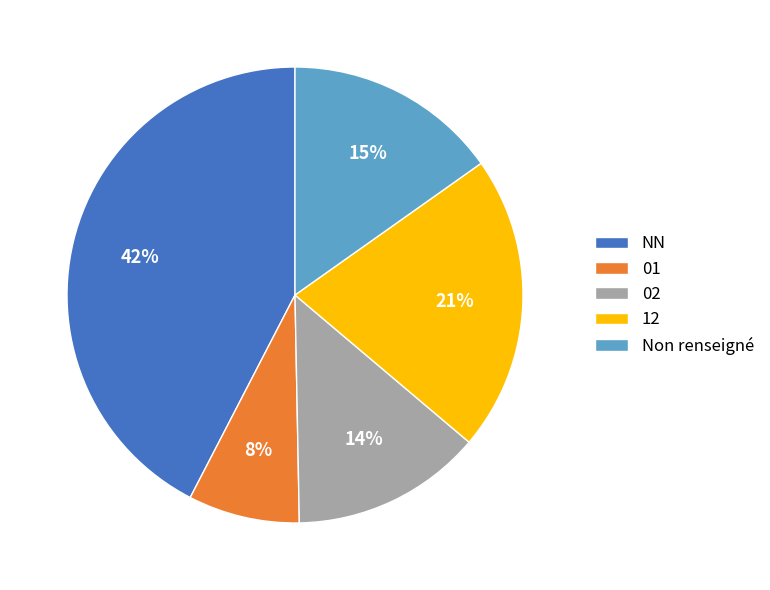

Is it true that 02 is 14% of the pie?

True